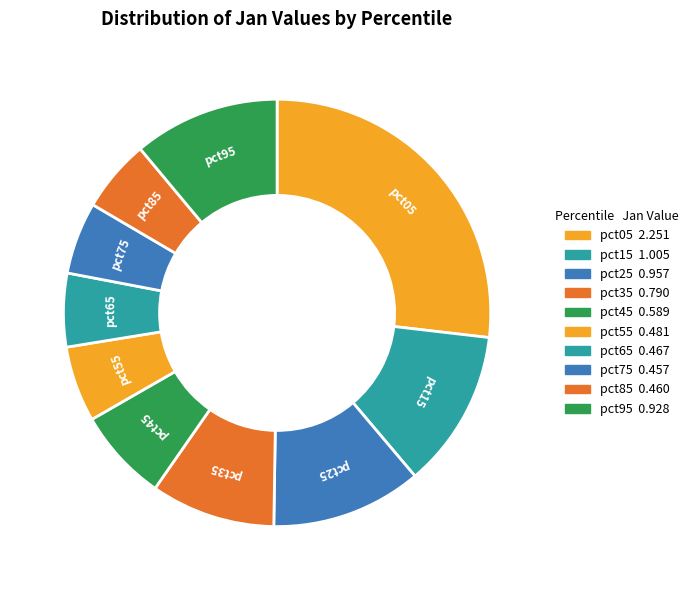

How many slices are in this pie chart?

10